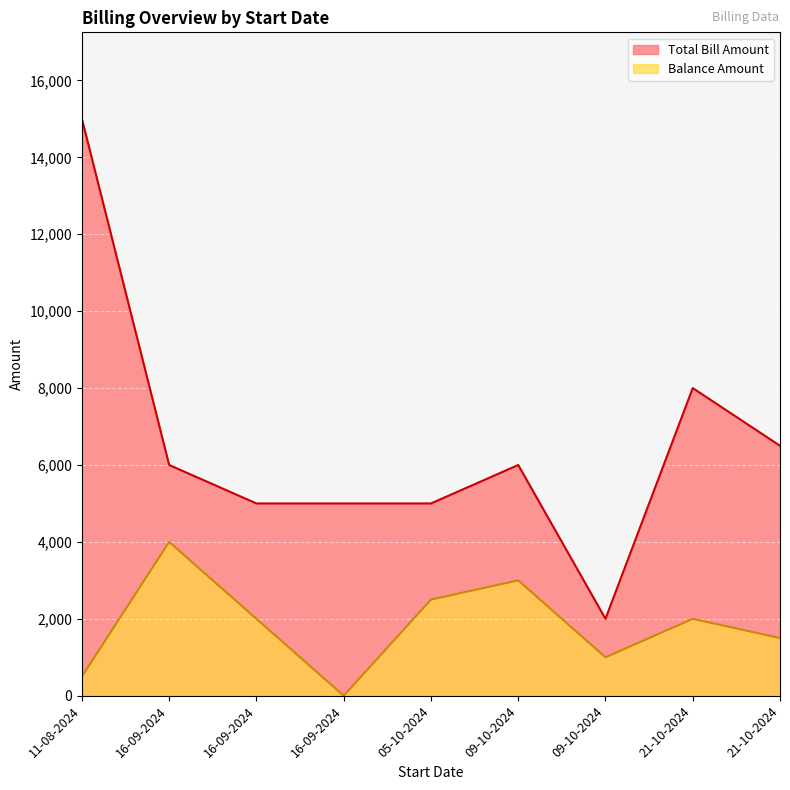

List the series in order of their peak value, highest first.

Total Bill Amount, Balance Amount